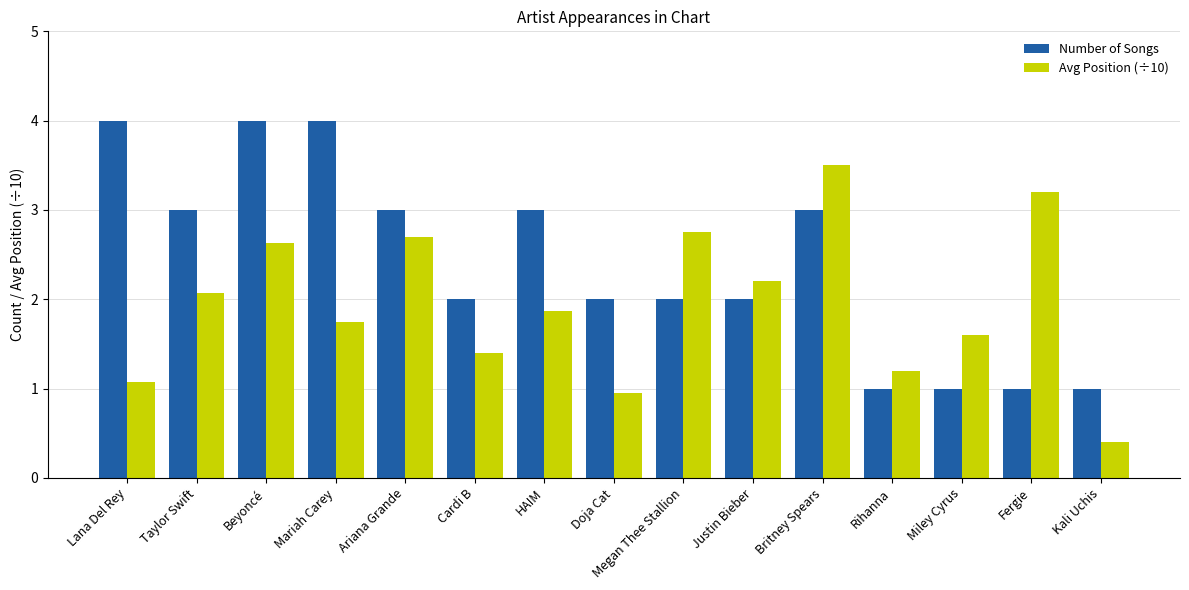

List the series in order of their overall mean, highest first.

Number of Songs, Avg Position (÷10)